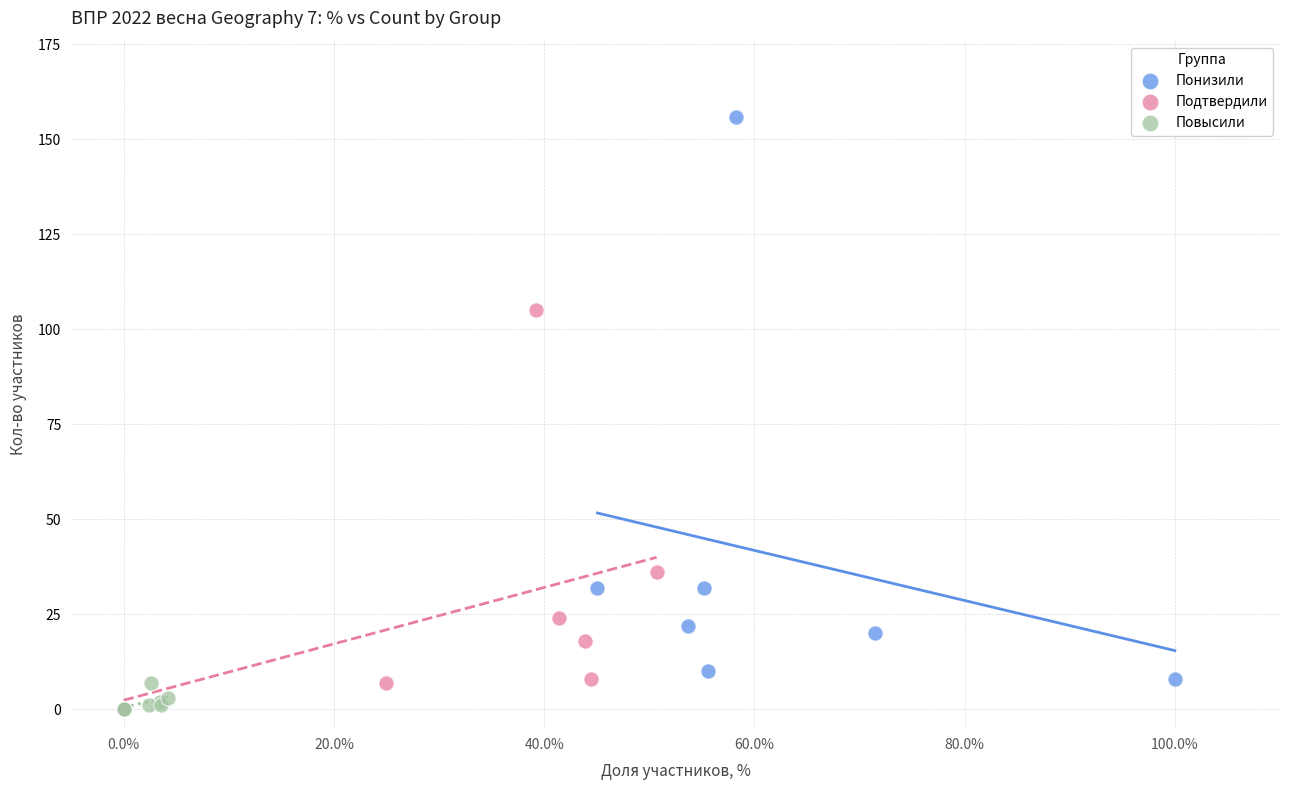

Which series contains the highest Y value?

Понизили